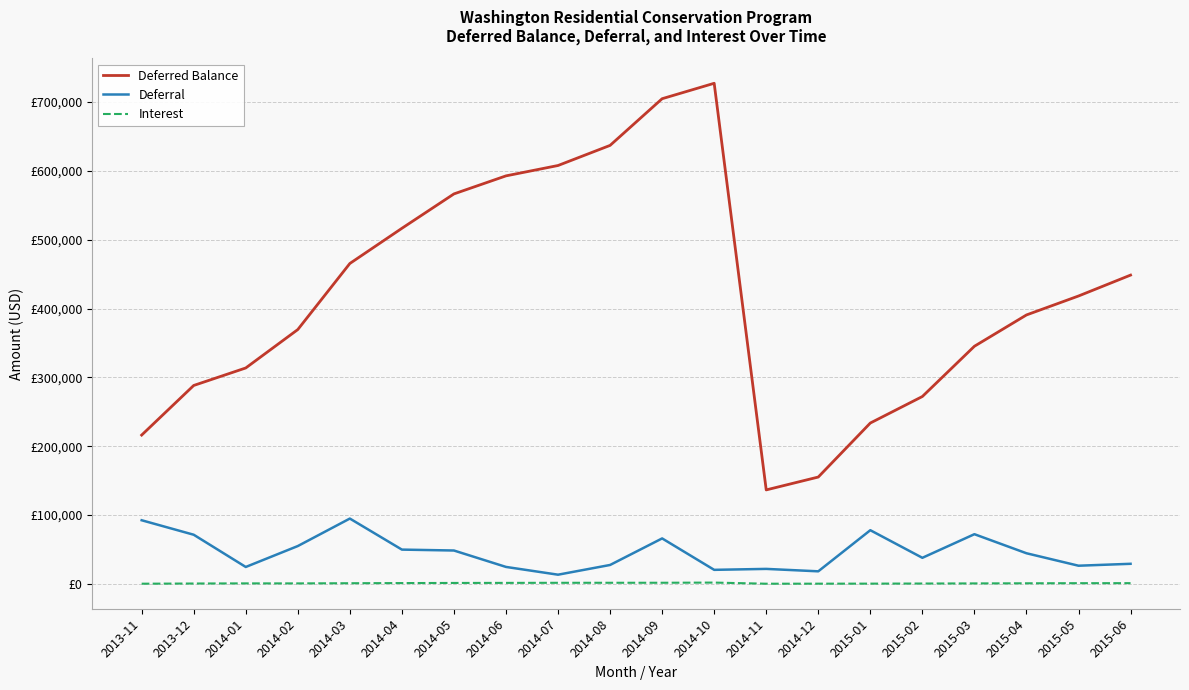

Rank the series by their maximum value, from highest to lowest.

Deferred Balance, Deferral, Interest